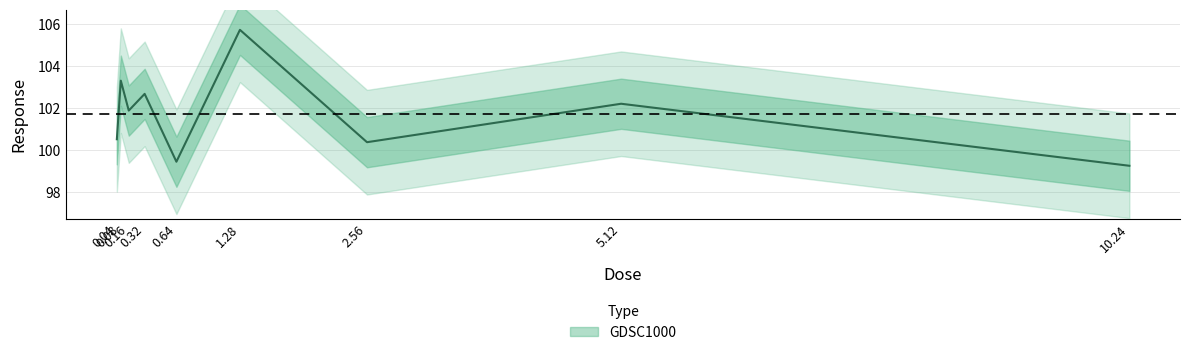

What is the label of the 9th point from the right?

0.04